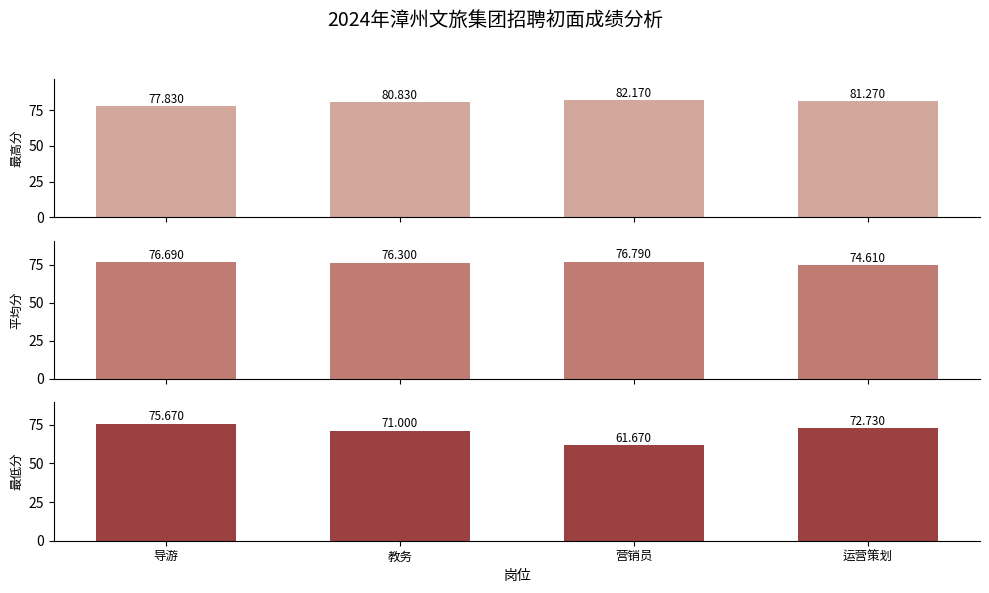

Read the 最低分 value at 运营策划.

72.7